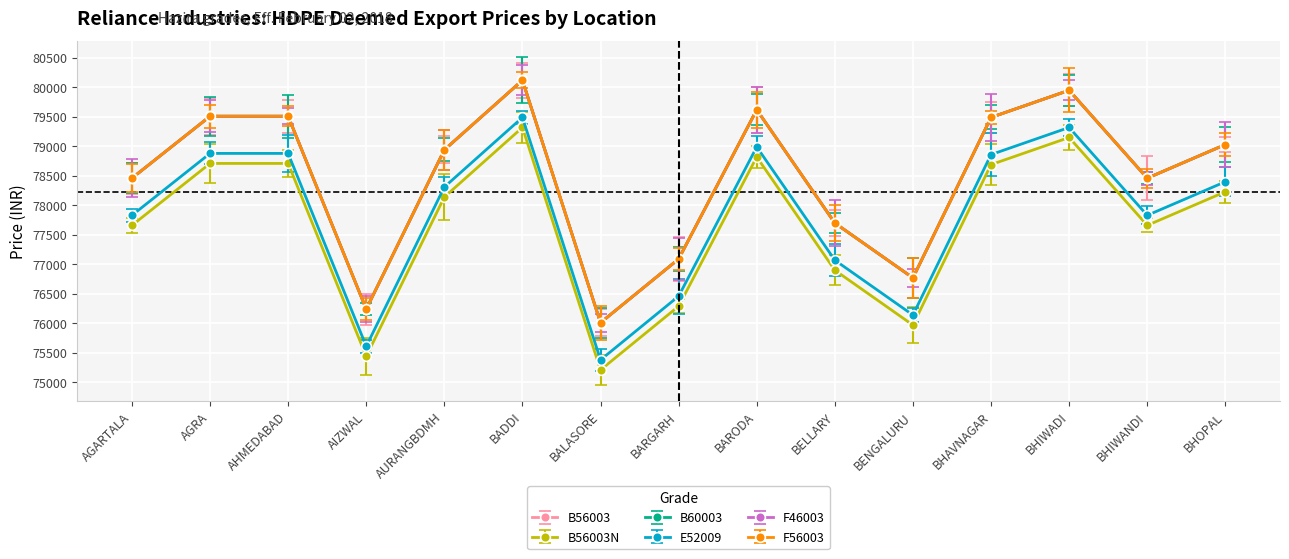

Reading left to right, transcribe all the data shown in this chart.

B56003: AGARTALA=78460	AGRA=79510	AHMEDABAD=79510	AIZWAL=76240	AURANGBDMH=78940	BADDI=80120	BALASORE=76010	BARGARH=77090	BARODA=79620	BELLARY=77700	BENGALURU=76770	BHAVNAGAR=79490	BHIWADI=79950	BHIWANDI=78460	BHOPAL=79030
B56003N: AGARTALA=77660	AGRA=78710	AHMEDABAD=78710	AIZWAL=75440	AURANGBDMH=78140	BADDI=79320	BALASORE=75210	BARGARH=76290	BARODA=78820	BELLARY=76900	BENGALURU=75970	BHAVNAGAR=78690	BHIWADI=79150	BHIWANDI=77660	BHOPAL=78230
B60003: AGARTALA=78460	AGRA=79510	AHMEDABAD=79510	AIZWAL=76240	AURANGBDMH=78940	BADDI=80120	BALASORE=76010	BARGARH=77090	BARODA=79620	BELLARY=77700	BENGALURU=76770	BHAVNAGAR=79490	BHIWADI=79950	BHIWANDI=78460	BHOPAL=79030
E52009: AGARTALA=77830	AGRA=78880	AHMEDABAD=78880	AIZWAL=75610	AURANGBDMH=78310	BADDI=79490	BALASORE=75380	BARGARH=76460	BARODA=78990	BELLARY=77070	BENGALURU=76140	BHAVNAGAR=78860	BHIWADI=79320	BHIWANDI=77830	BHOPAL=78400
F46003: AGARTALA=78460	AGRA=79510	AHMEDABAD=79510	AIZWAL=76240	AURANGBDMH=78940	BADDI=80120	BALASORE=76010	BARGARH=77090	BARODA=79620	BELLARY=77700	BENGALURU=76770	BHAVNAGAR=79490	BHIWADI=79950	BHIWANDI=78460	BHOPAL=79030
F56003: AGARTALA=78460	AGRA=79510	AHMEDABAD=79510	AIZWAL=76240	AURANGBDMH=78940	BADDI=80120	BALASORE=76010	BARGARH=77090	BARODA=79620	BELLARY=77700	BENGALURU=76770	BHAVNAGAR=79490	BHIWADI=79950	BHIWANDI=78460	BHOPAL=79030